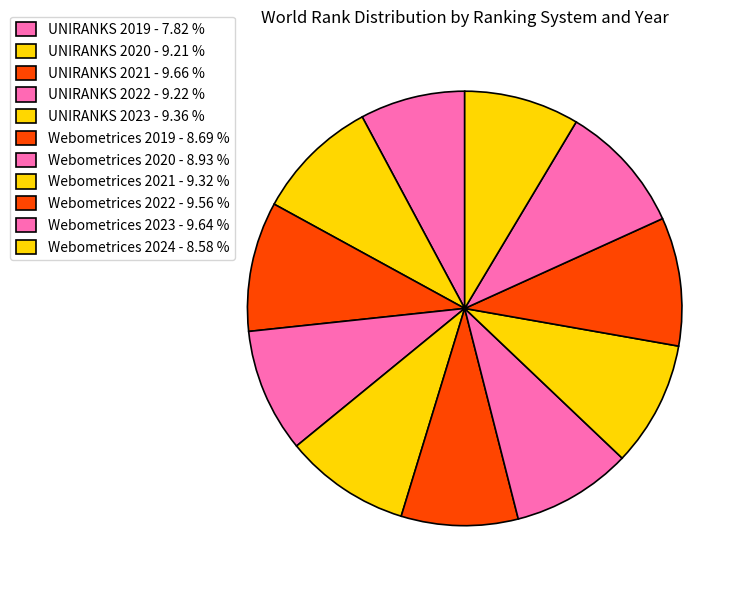

Combined, what portion of the pie is UNIRANKS 2023 and UNIRANKS 2020?

18.6%